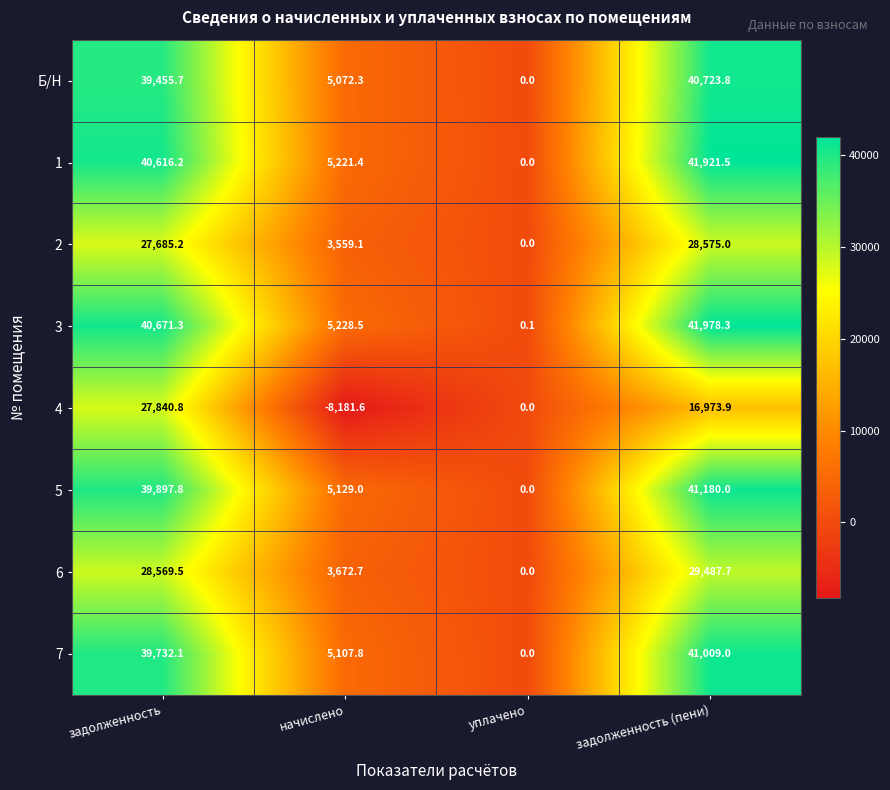

The 4 series shows -12945.9 at начислено. True or false?

False